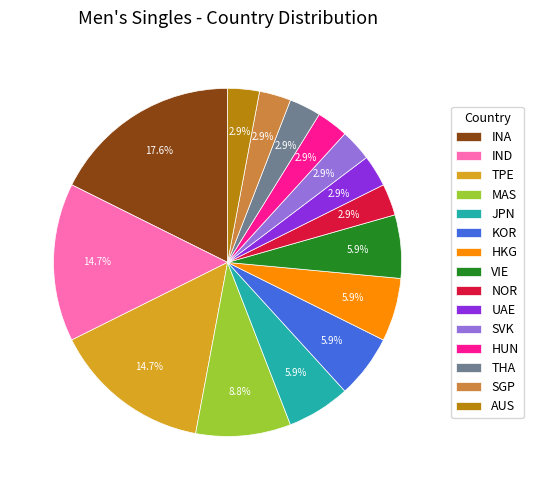

Which has a higher value, UAE or INA?

INA